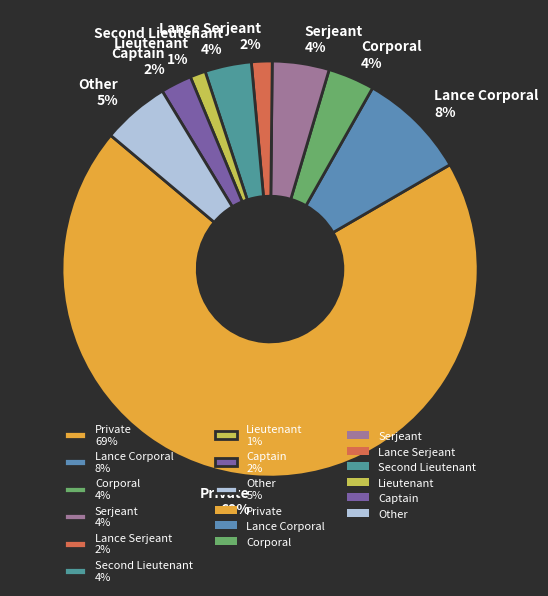

True or false: Serjeant accounts for 4% of the total.

True